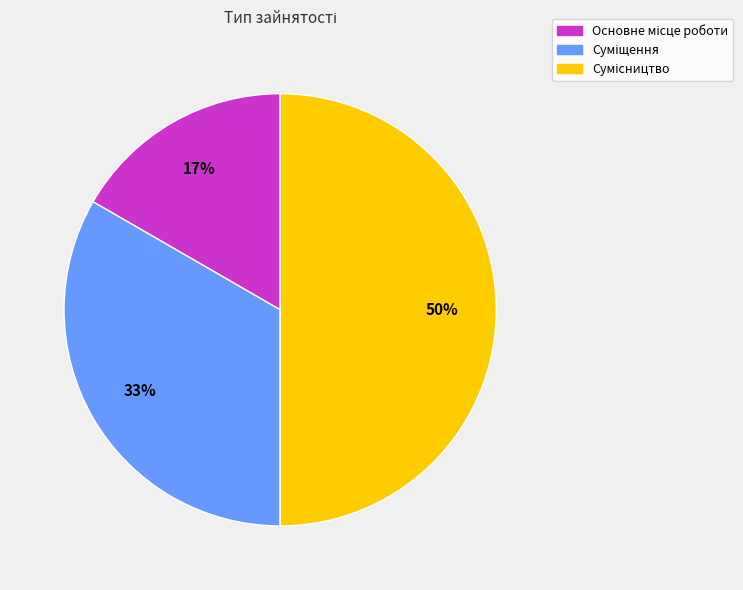

How many slices are in this pie chart?

3